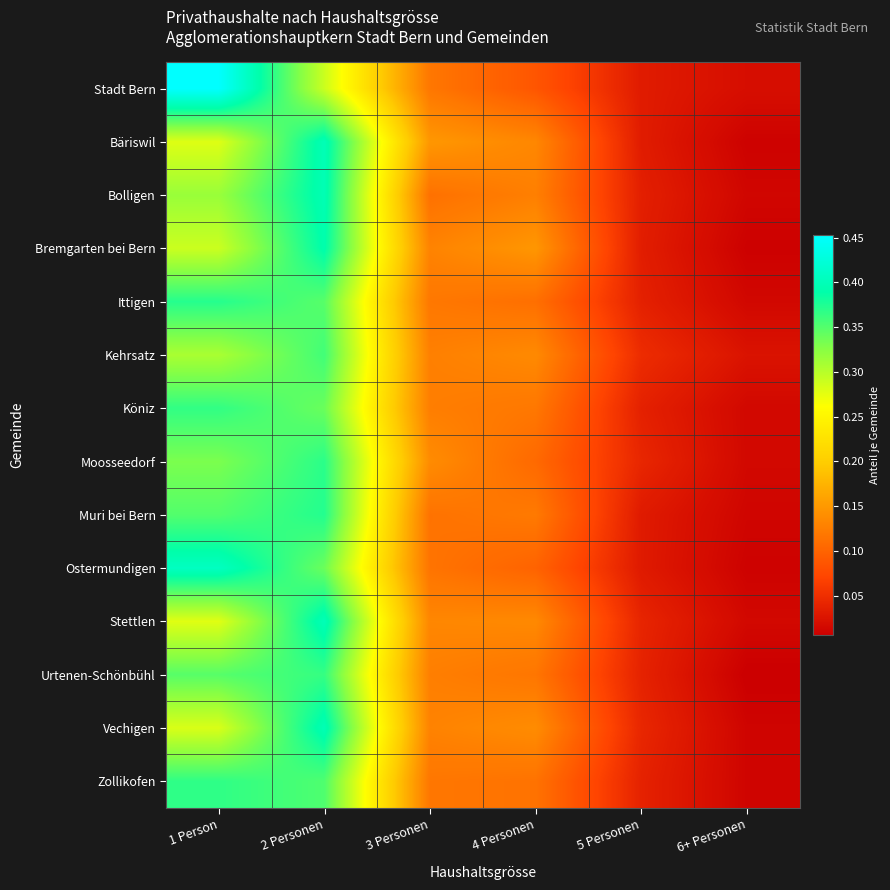

Which series has the largest range (max minus min)?

Stadt Bern